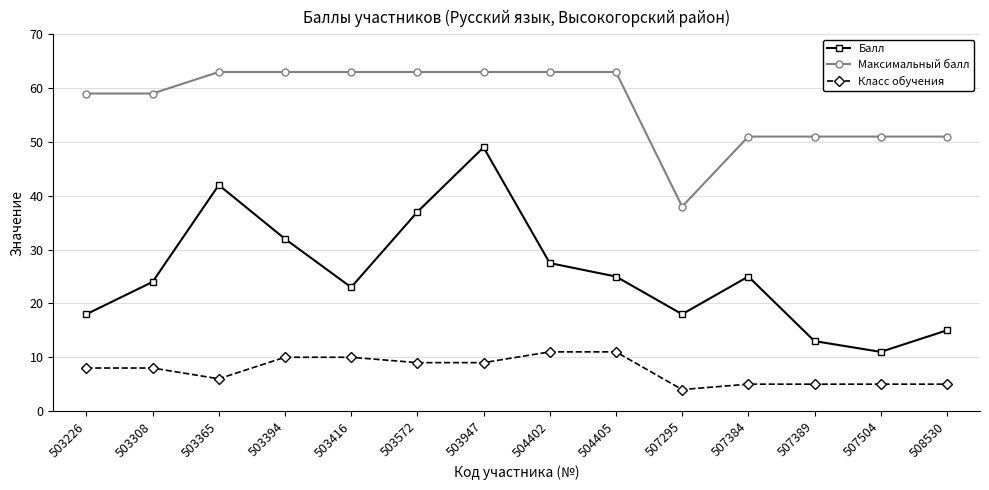

What is the sum of all Класс обучения values?

106.0